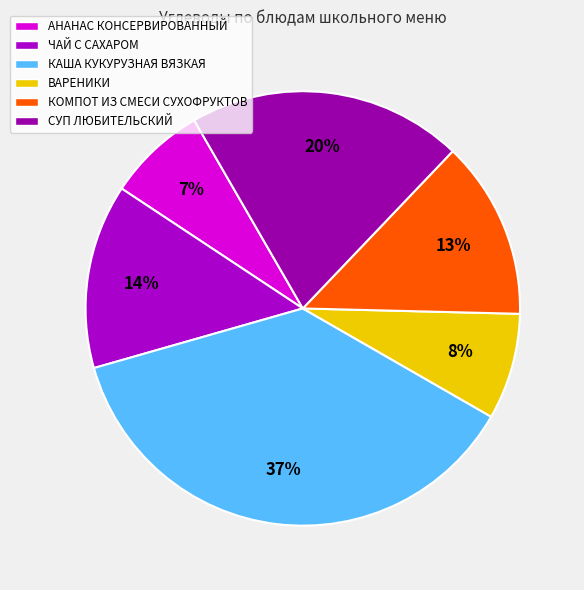

To the nearest percent, what is the difference between the largest and smallest slice percentages?

30%